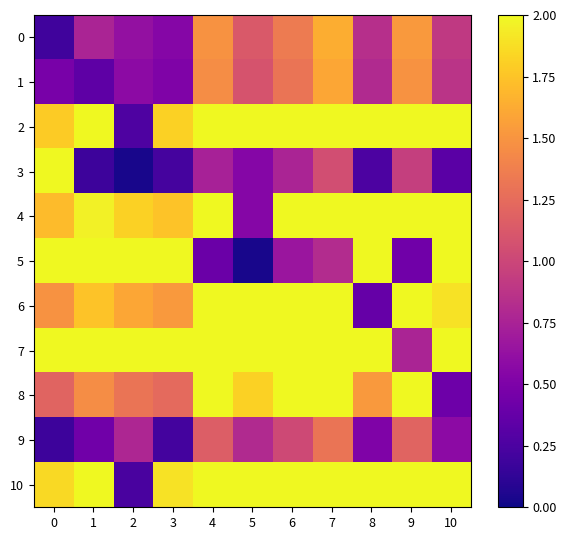

At how many categories does at least one series exceed 0?

11